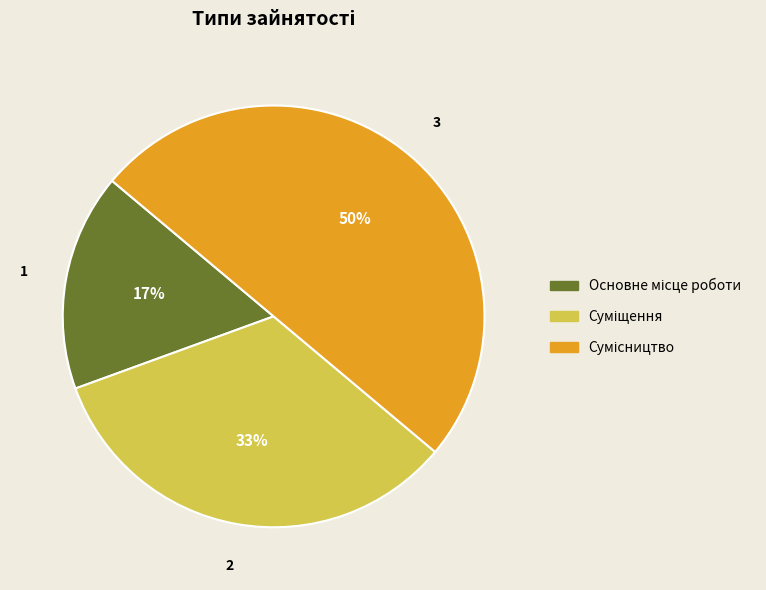

To the nearest percent, what is the average slice percentage?

33%